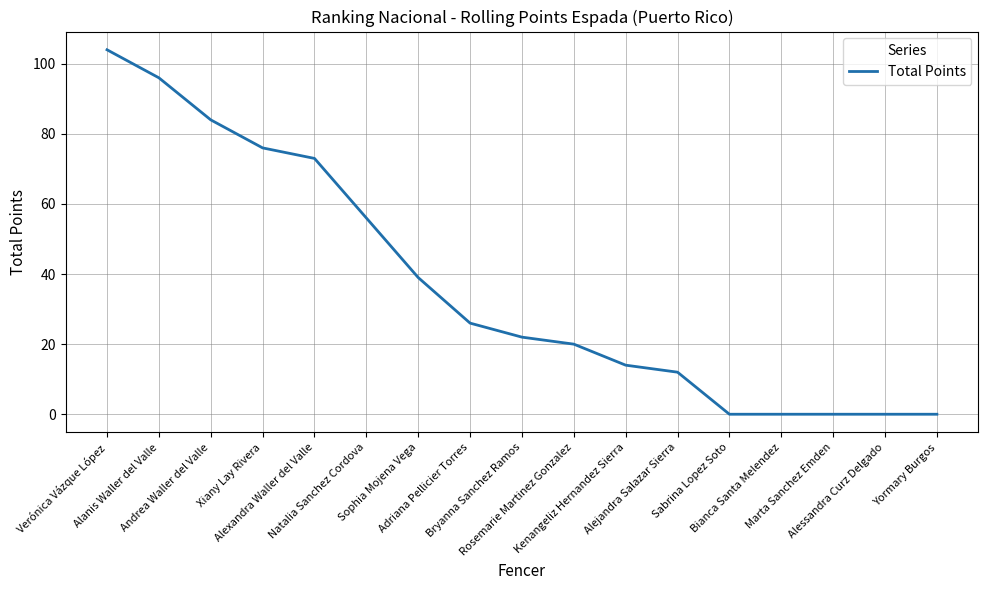

What is the difference between the maximum and minimum values?

104